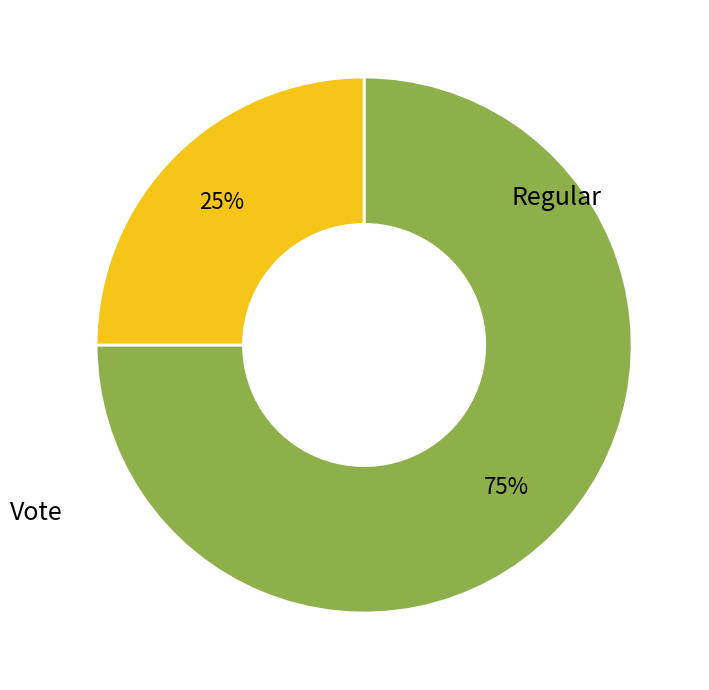

How many slices are in this pie chart?

2